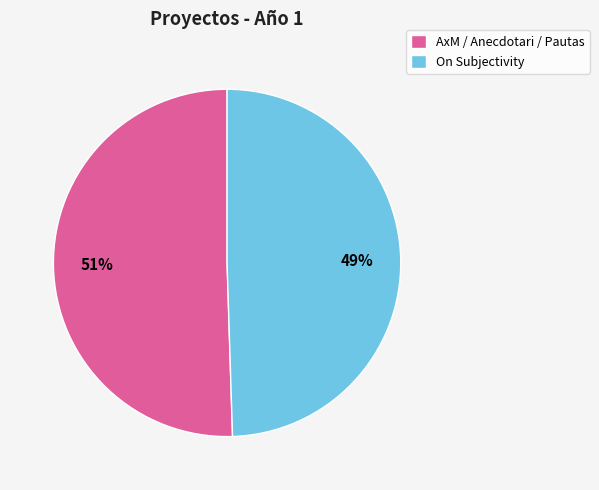

Does any single category account for the majority?

Yes